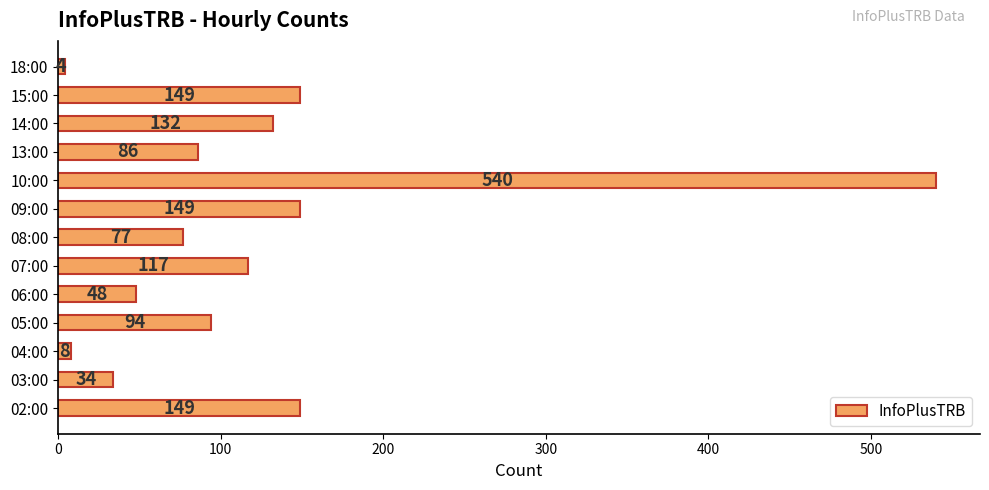

What is the maximum value shown in the chart?

540